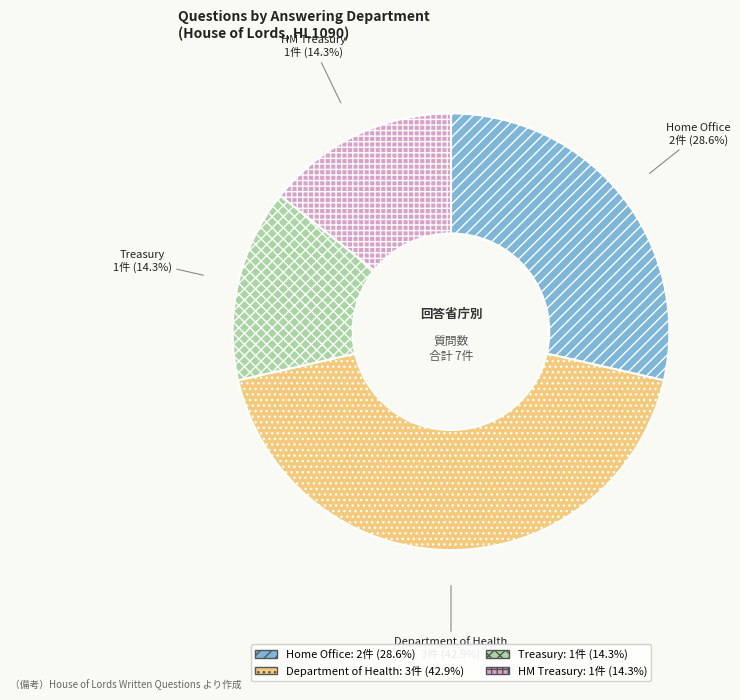

To the nearest percent, what is the difference between the largest and smallest slice percentages?

29%